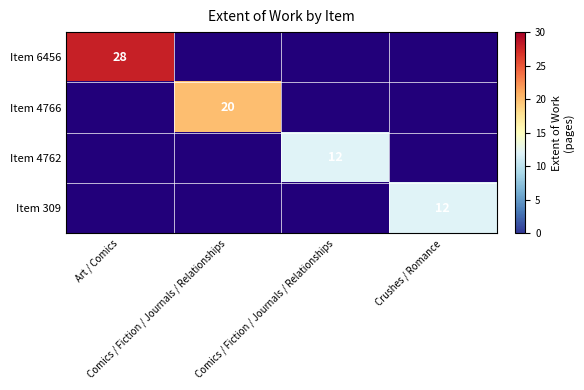

The value of Item 6456 at Art / Comics is 17.1. True or false?

False